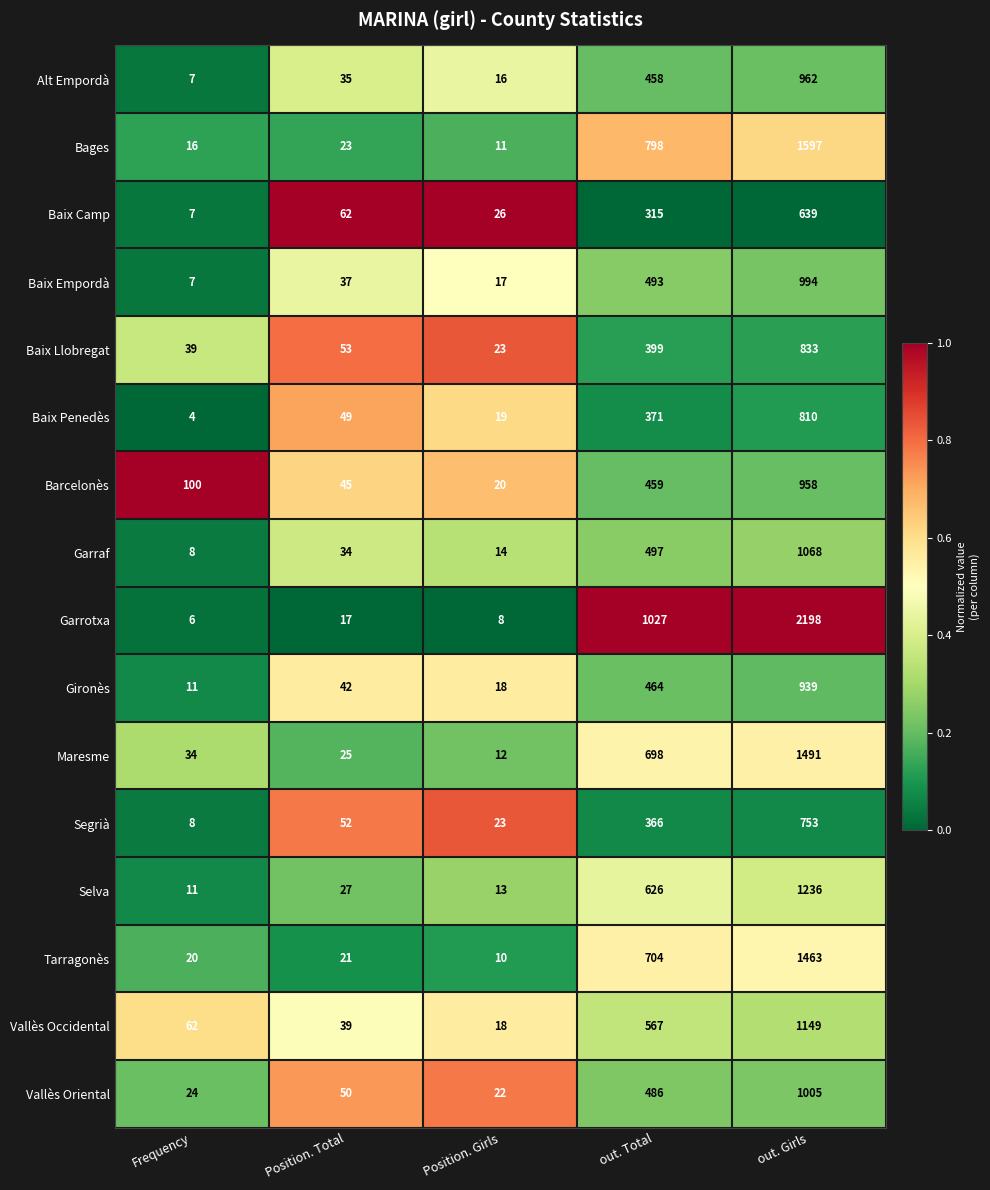

Between Position. Girls and out. Total, which series saw the biggest shift?

Garrotxa